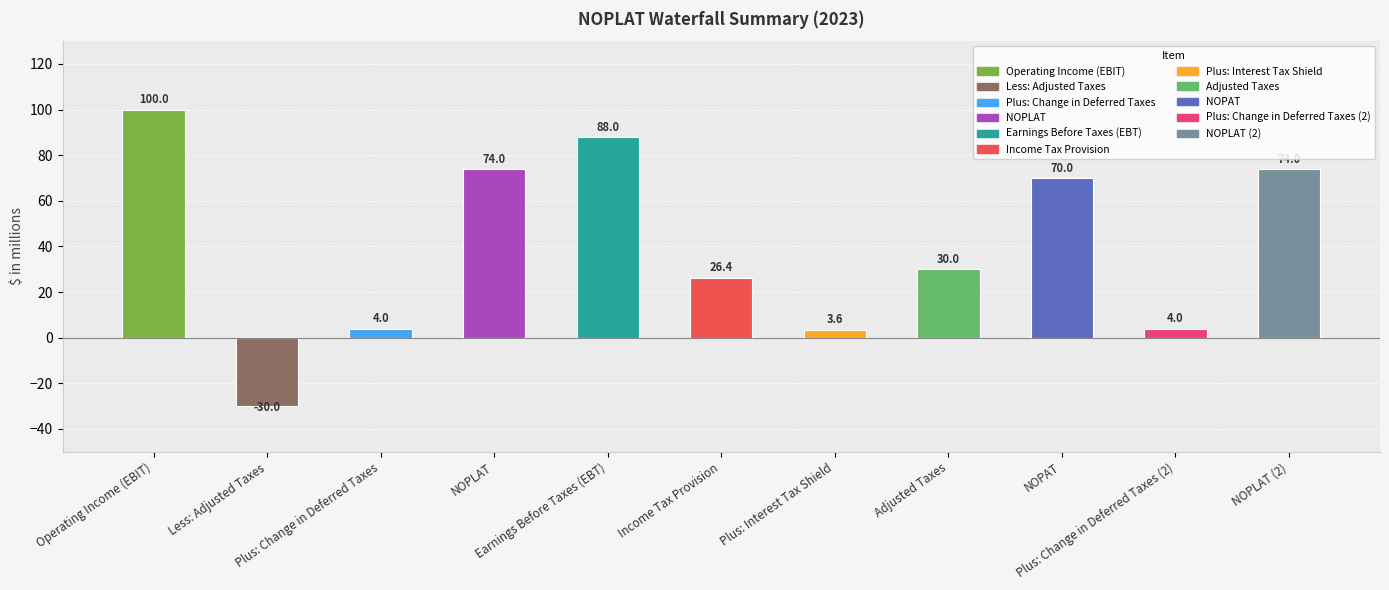

The chart shows a value of 74.0 at NOPLAT. True or false?

True